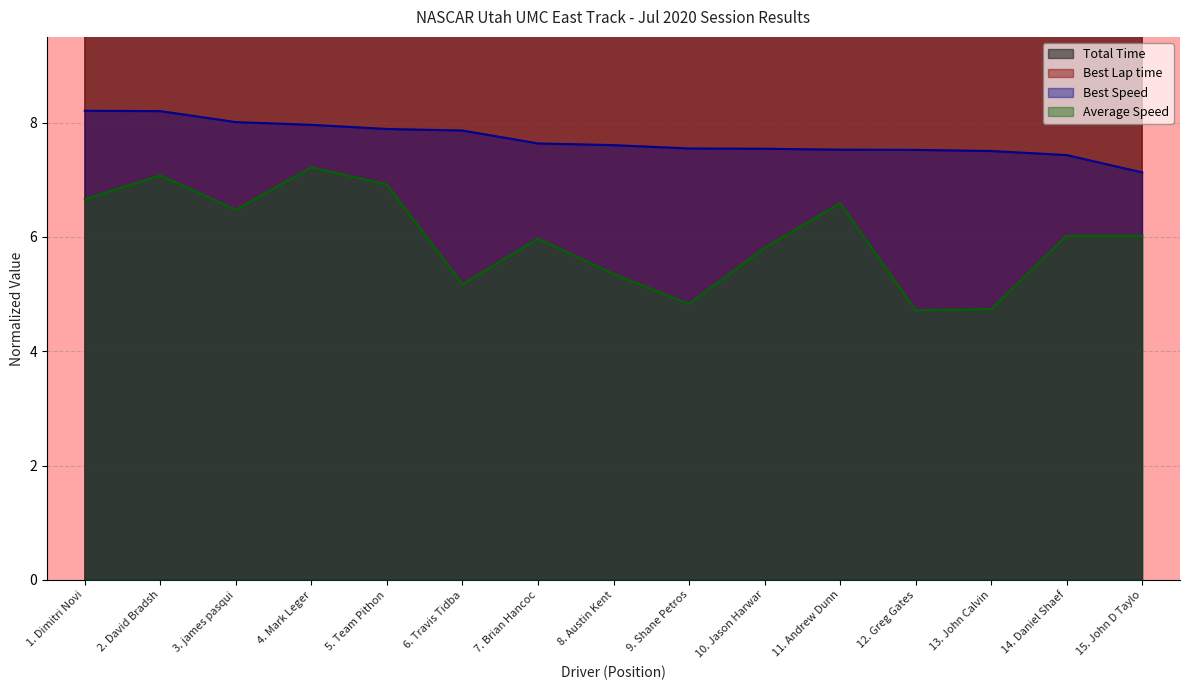

The Average Speed series shows 2.5 at 5. Team Pithon. True or false?

False